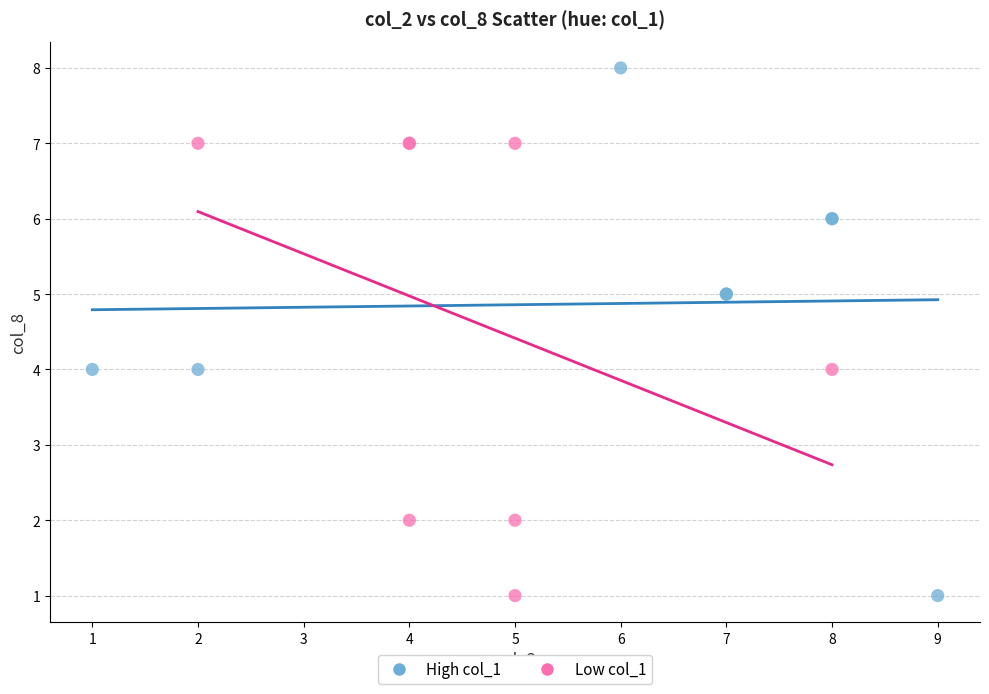

Which series has the widest spread of Y values?

High col_1